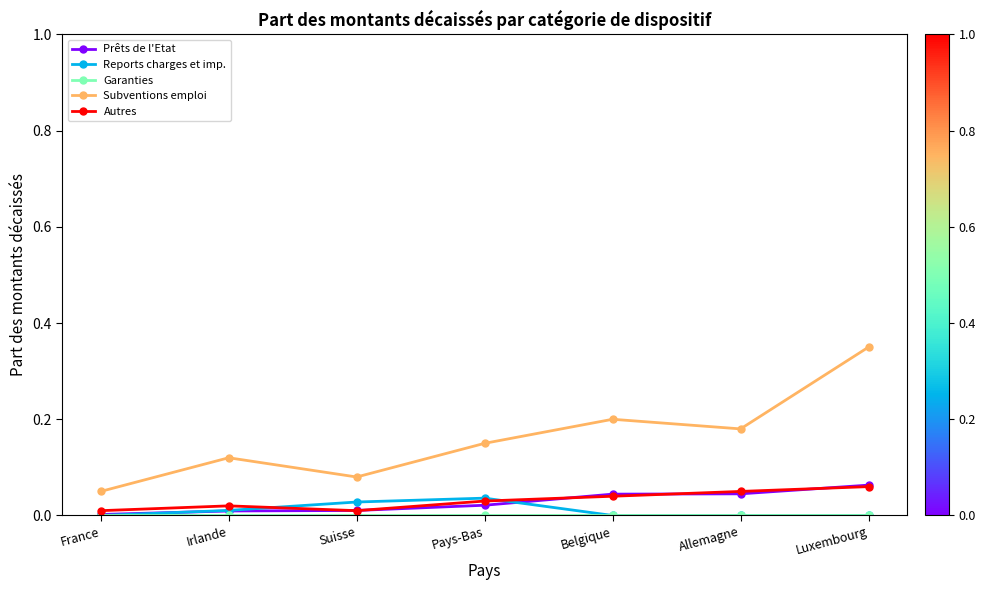

What is the label of the 7th point from the right?

France